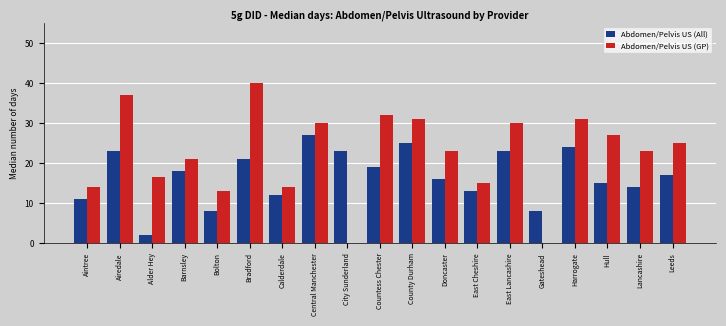

What is the greatest value displayed?

40.0